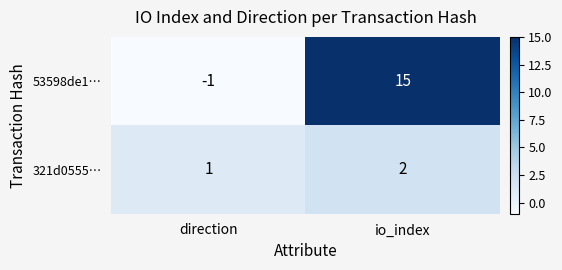

Reading right to left, list all the values displayed in this chart.

53598de1…: io_index=15	direction=-1
321d0555…: io_index=2	direction=1